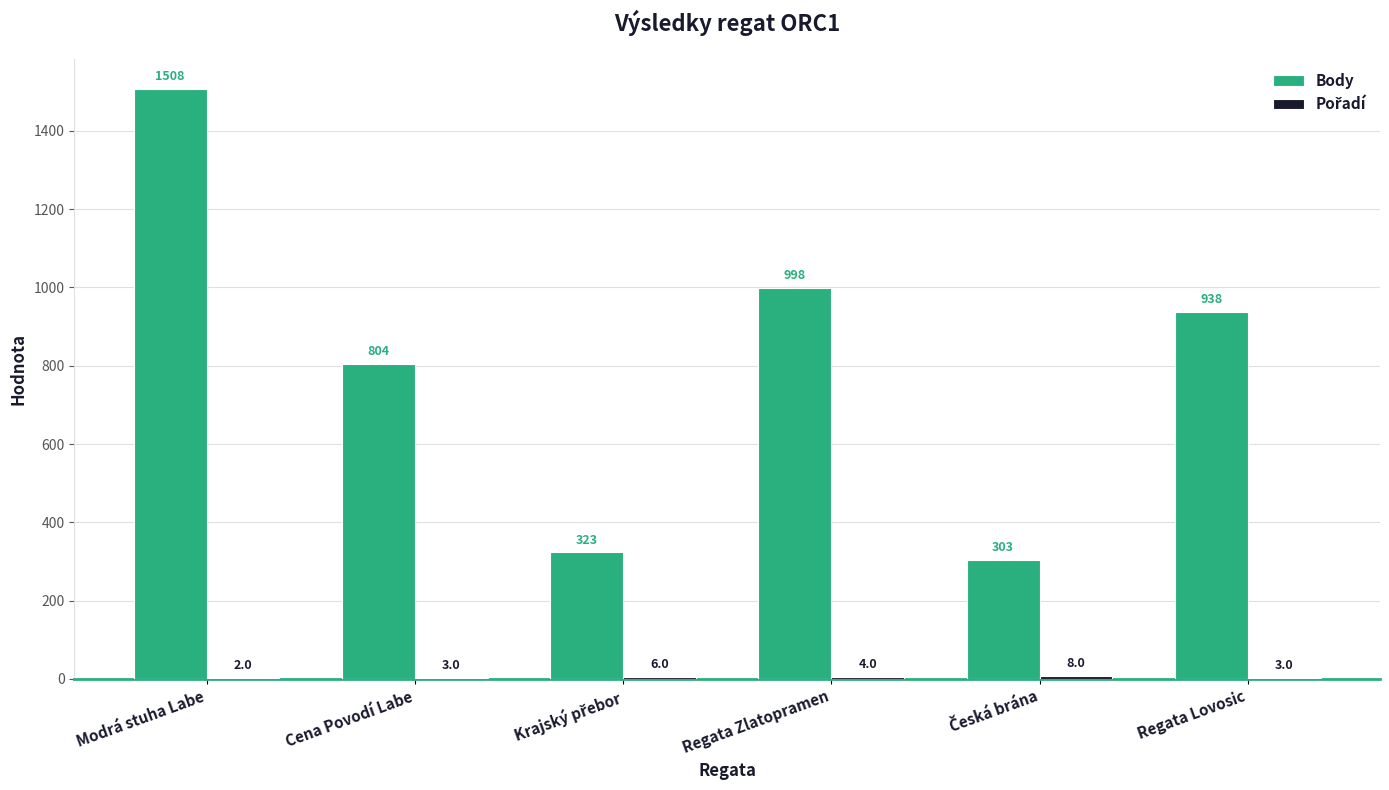

The value of Body at Regata Lovosic is 194. True or false?

False